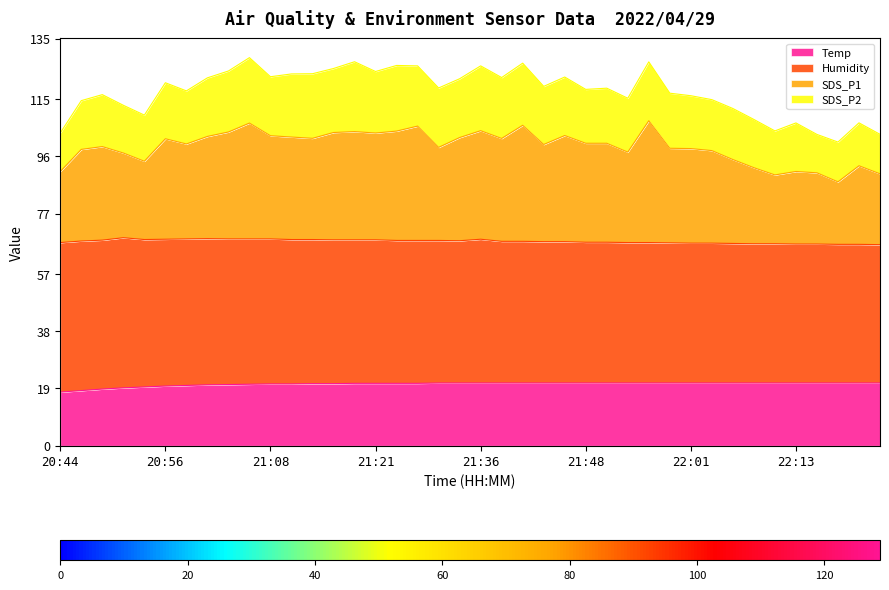

The Temp series shows 20.8 at 22:13. True or false?

True